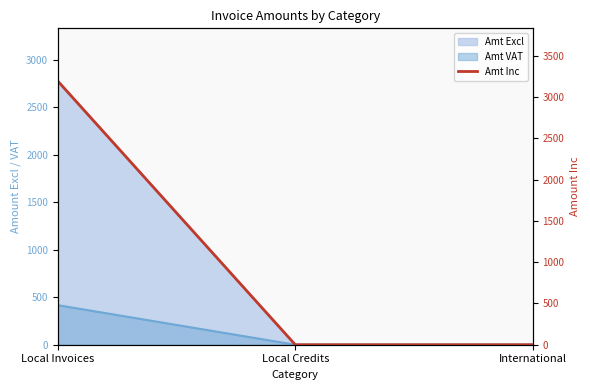

What position from the right is Local Invoices?

3